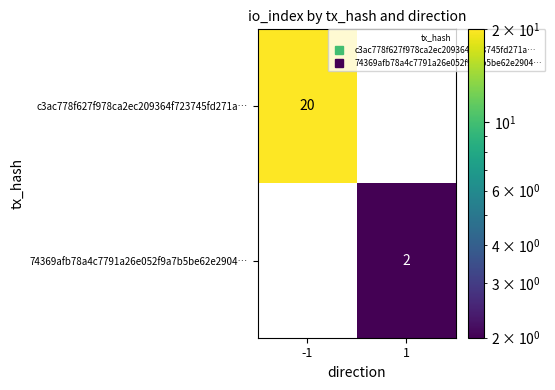

Which category has the highest value across all series?

-1